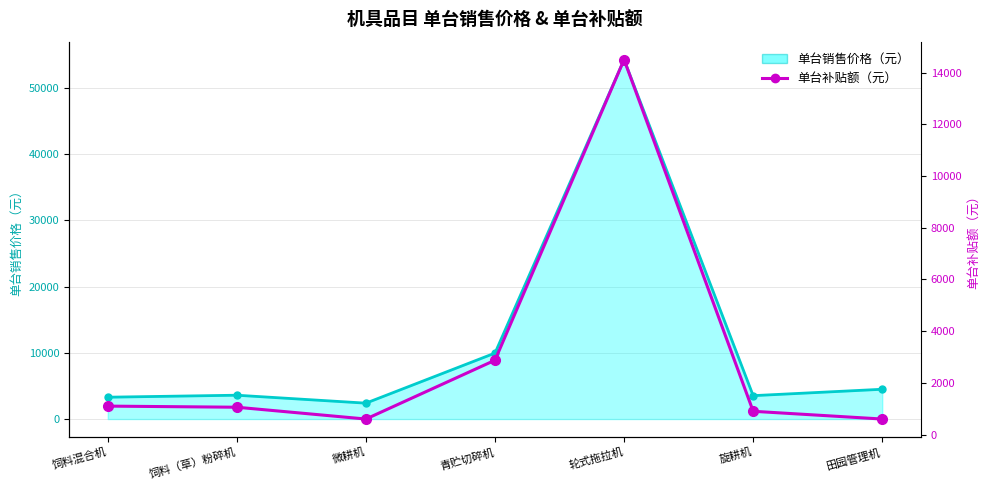

Where does the data first go above 1057?

饲料混合机